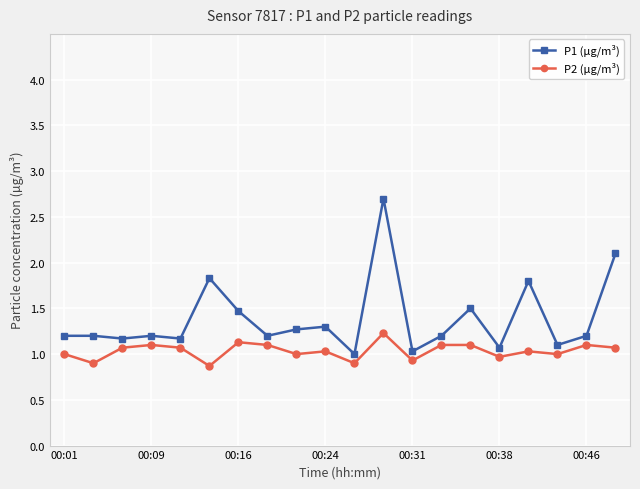

True or false: P2 (µg/m³) has more than 2 points higher than both neighbors.

True